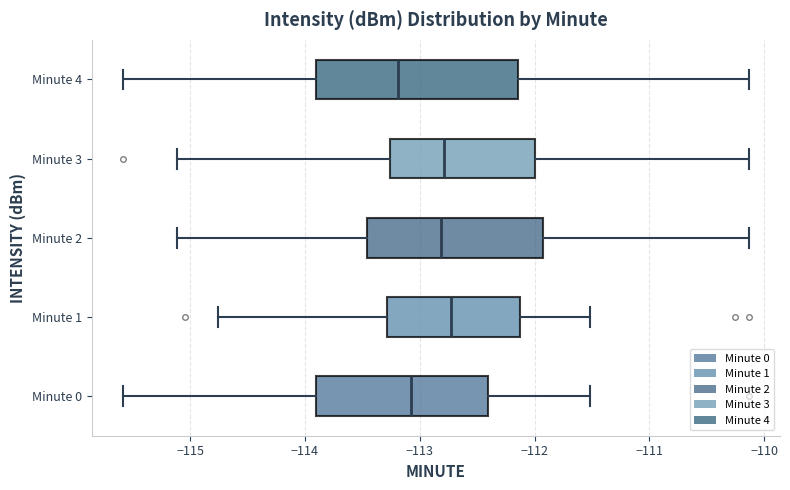

Reading bottom to top, transcribe this box plot: for each box, give where its median line is, the range the box spans, and where its two whiskers end, as read against the x-axis. The values are not printed on the chart, so give them approximately, as read against the axis.

Minute 0: median -113.1, box -113.9 to -112.4, whiskers -115.6 to -111.5
Minute 1: median -112.7, box -113.3 to -112.1, whiskers -114.8 to -111.5
Minute 2: median -112.8, box -113.5 to -111.9, whiskers -115.1 to -110.1
Minute 3: median -112.8, box -113.3 to -112.0, whiskers -115.1 to -110.1
Minute 4: median -113.2, box -113.9 to -112.1, whiskers -115.6 to -110.1